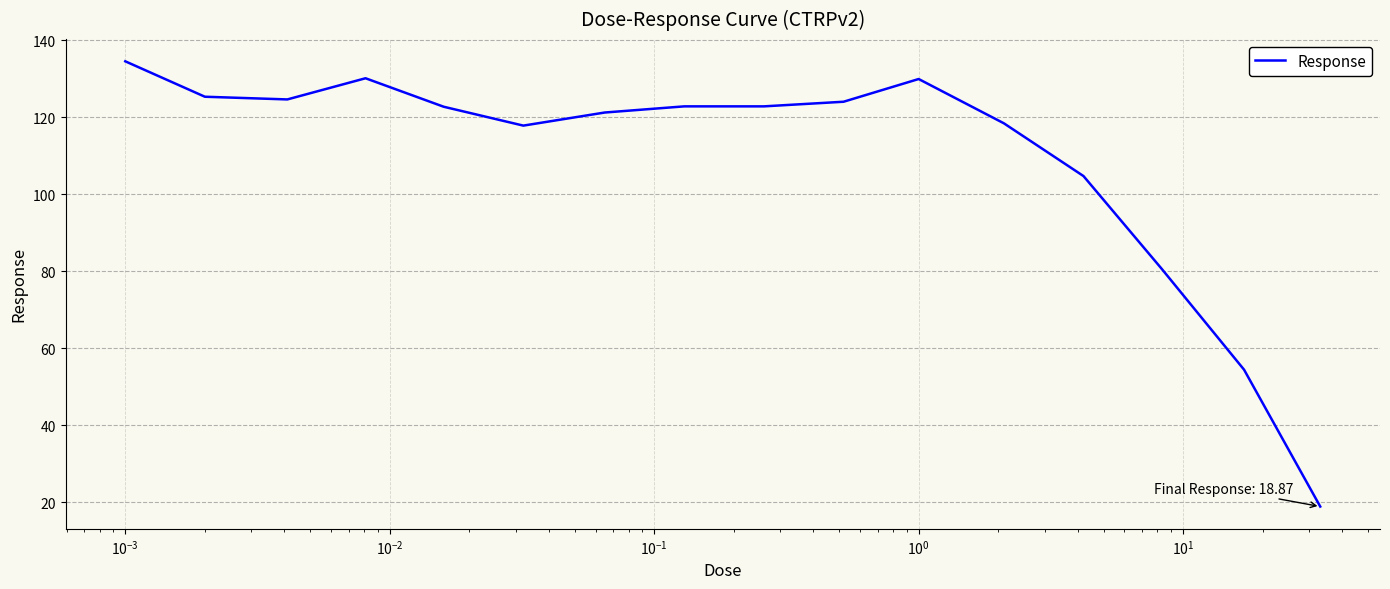

What is the difference between the maximum and minimum values?

115.6